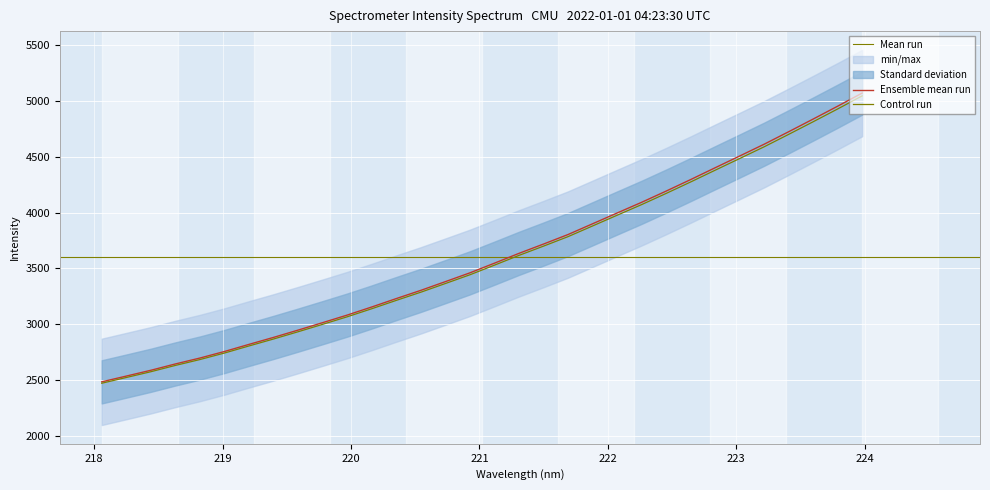

What is the maximum value shown in the chart?

5043.8